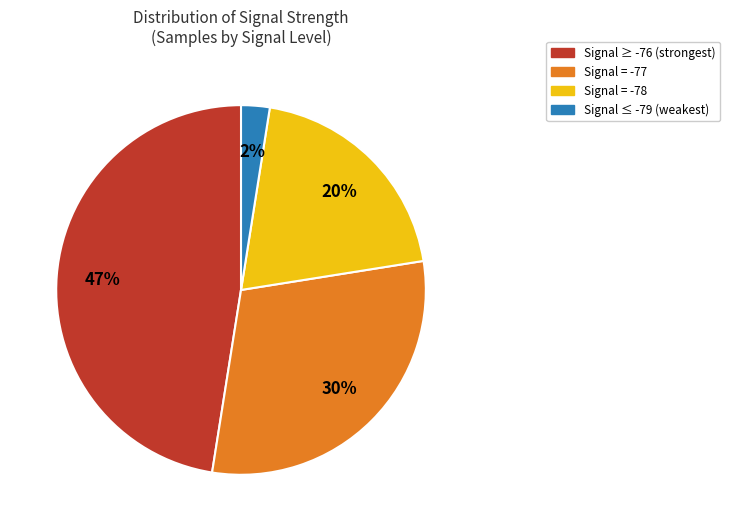

How many segments does this pie chart have?

4